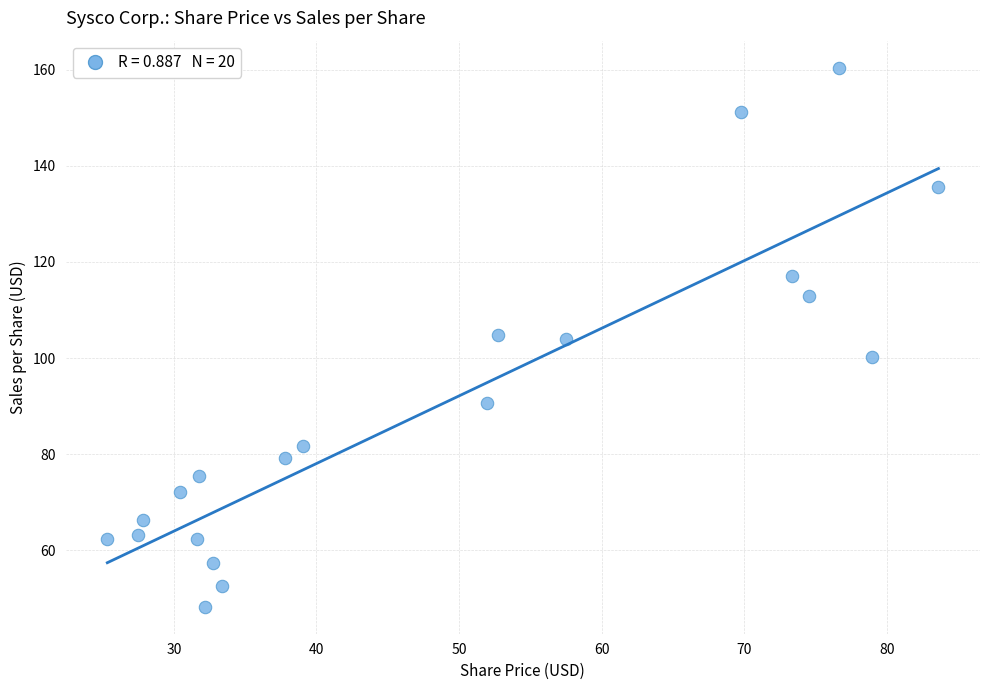

What is the range of Y values (max minus min)?

112.1